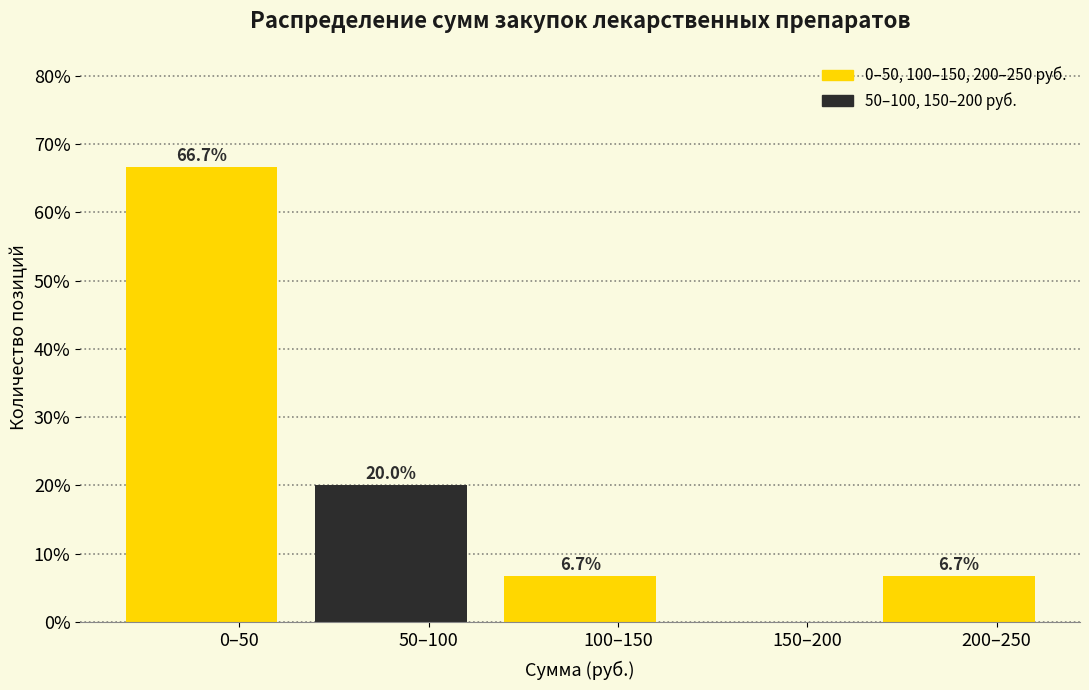

Reading left to right, transcribe all the data shown in this chart.

0–50=66.7	50–100=20.0	100–150=6.7	150–200=0.0	200–250=6.7